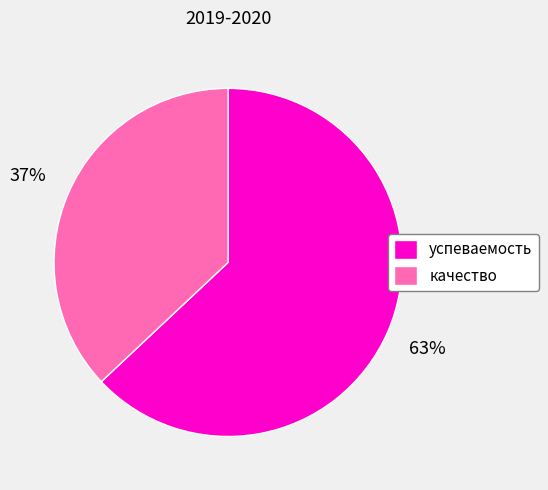

Which slice is the smallest?

качество